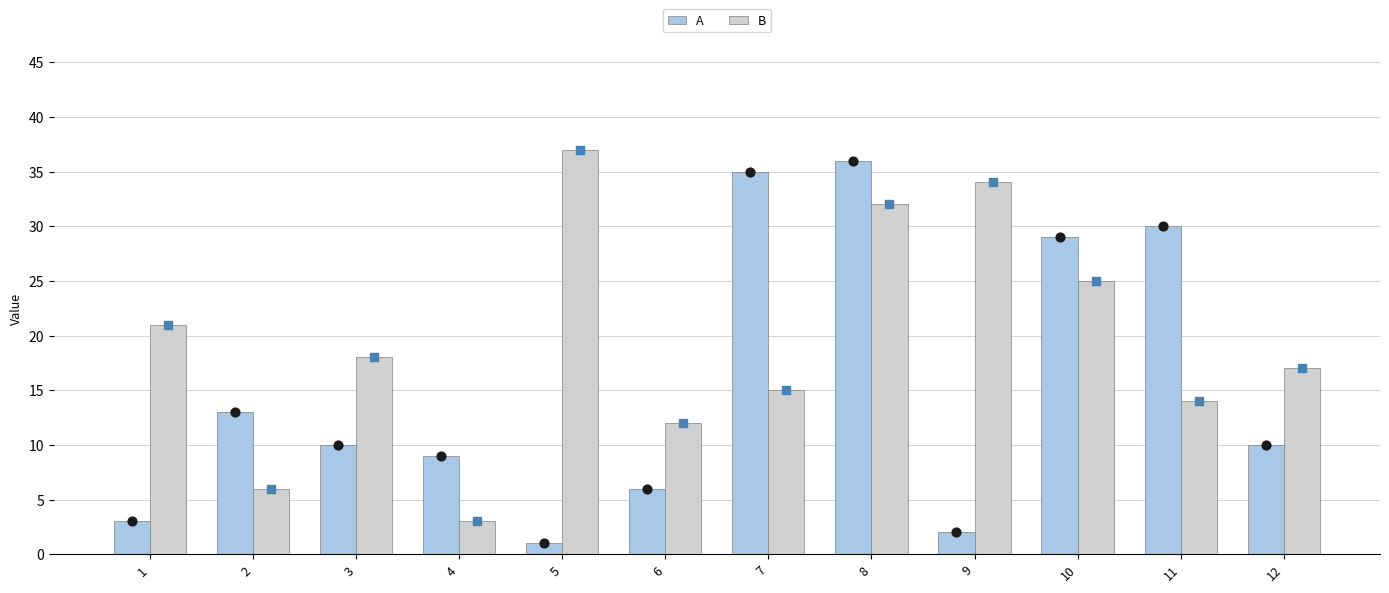

What are all the series names shown in the legend?

A, B